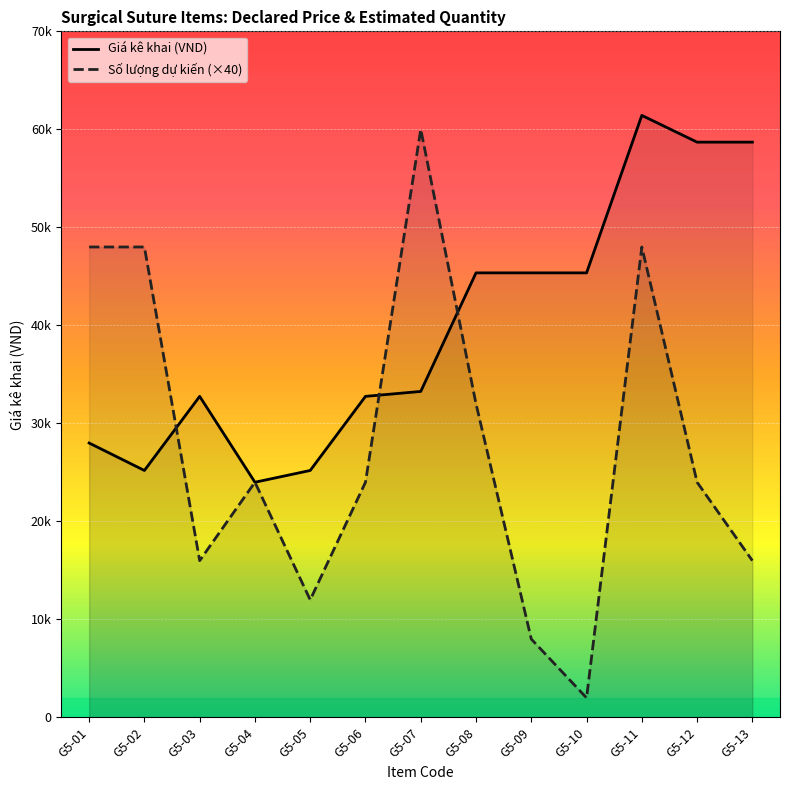

In Giá kê khai, how many points are lower than both neighbors (excluding endpoints)?

2